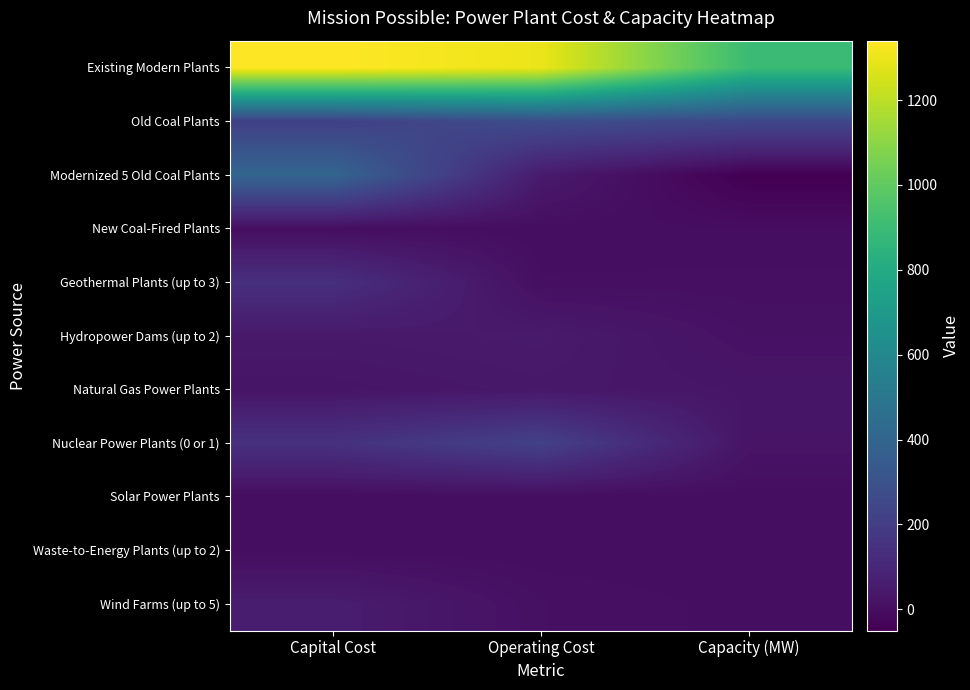

How many categories are shown in the chart?

3